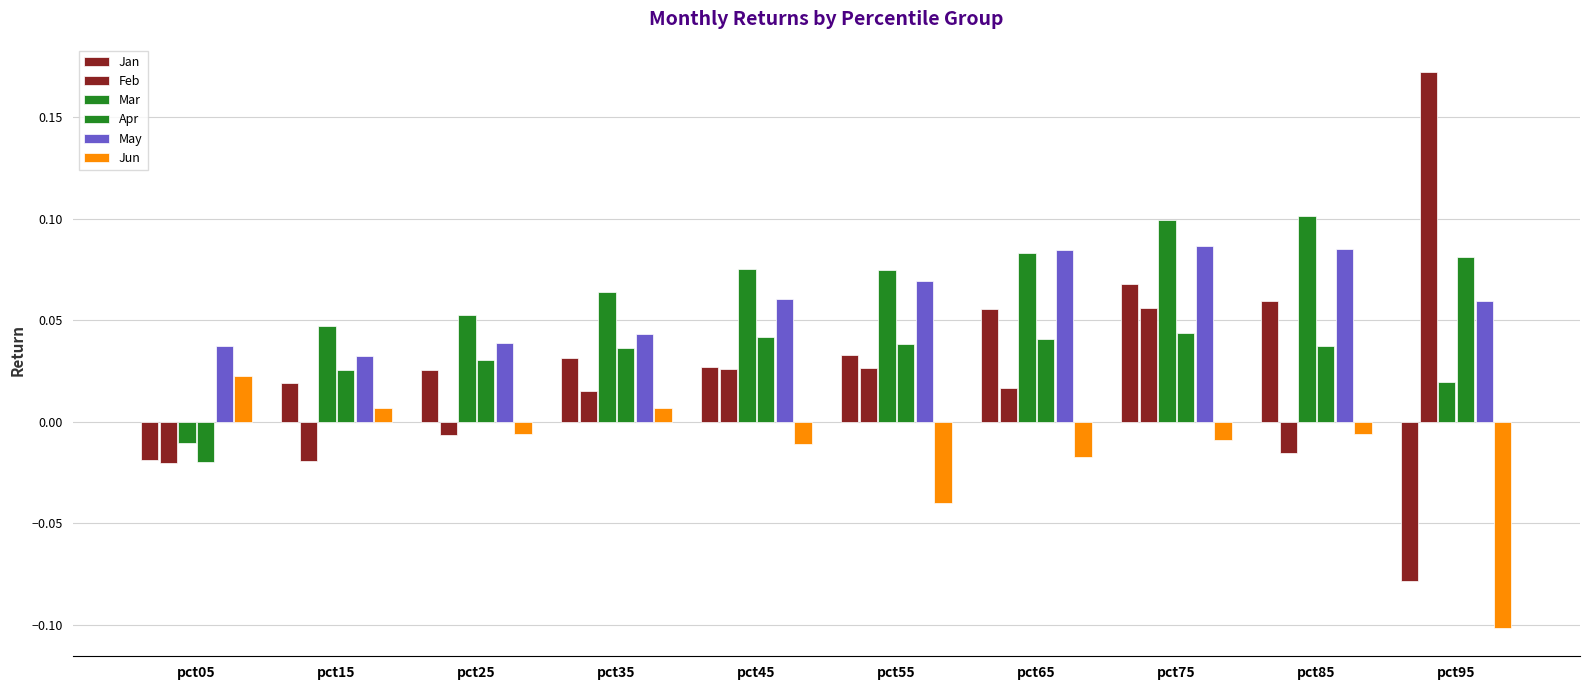

How many bars are there in total?

60